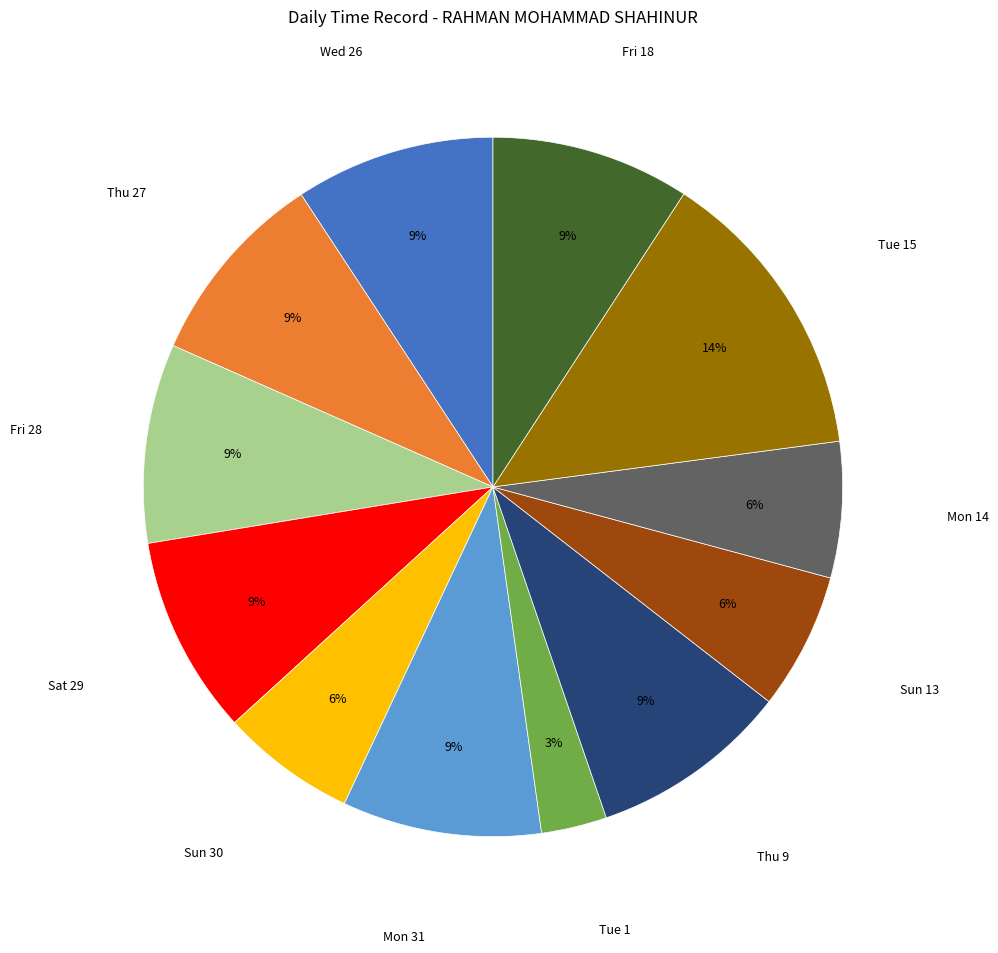

To the nearest percent, what is the average slice percentage?

8%